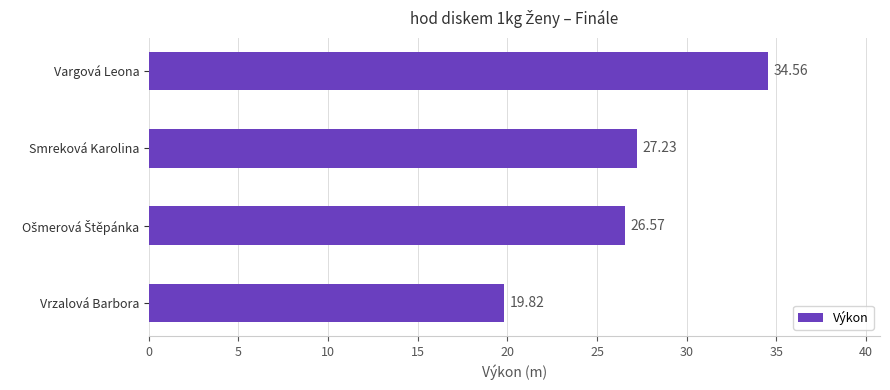

What is the change in value from Smreková Karolina to Vrzalová Barbora?

-7.4